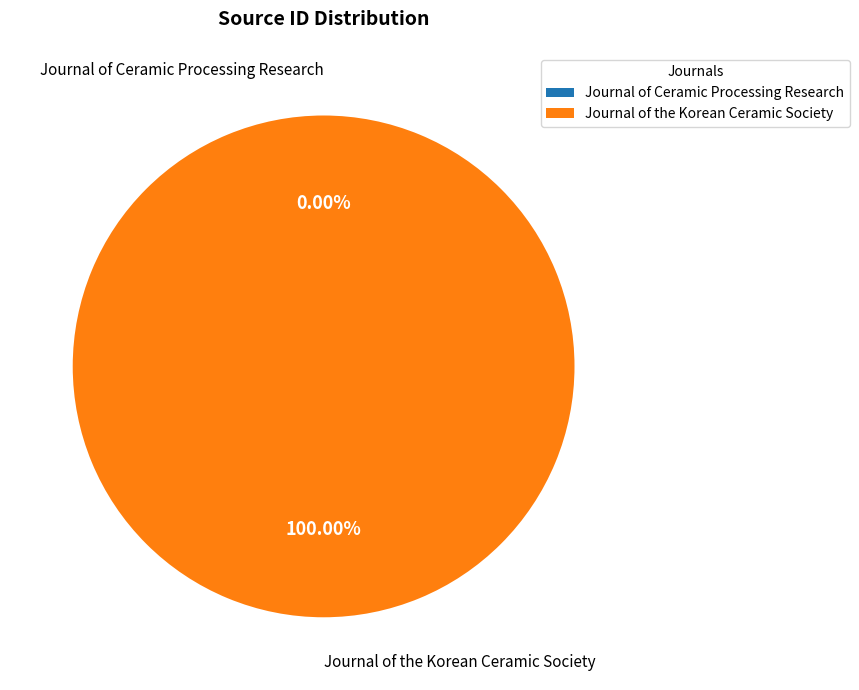

Which slice is the largest?

Journal of the Korean Ceramic Society